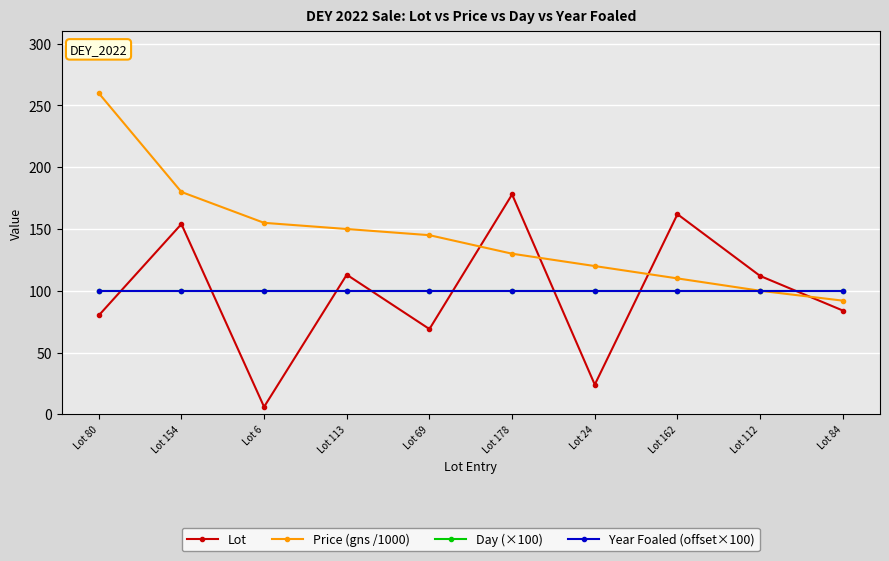

Is this an area chart (filled region under the line)?

No